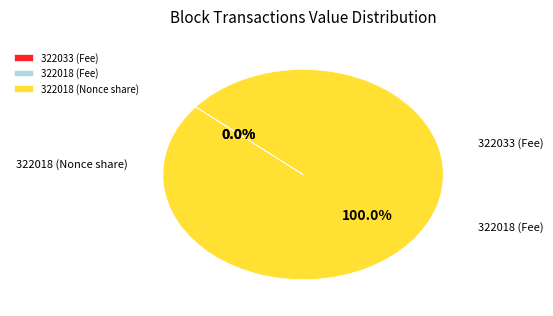

What is the largest slice in the pie chart?

322018 (Nonce share)